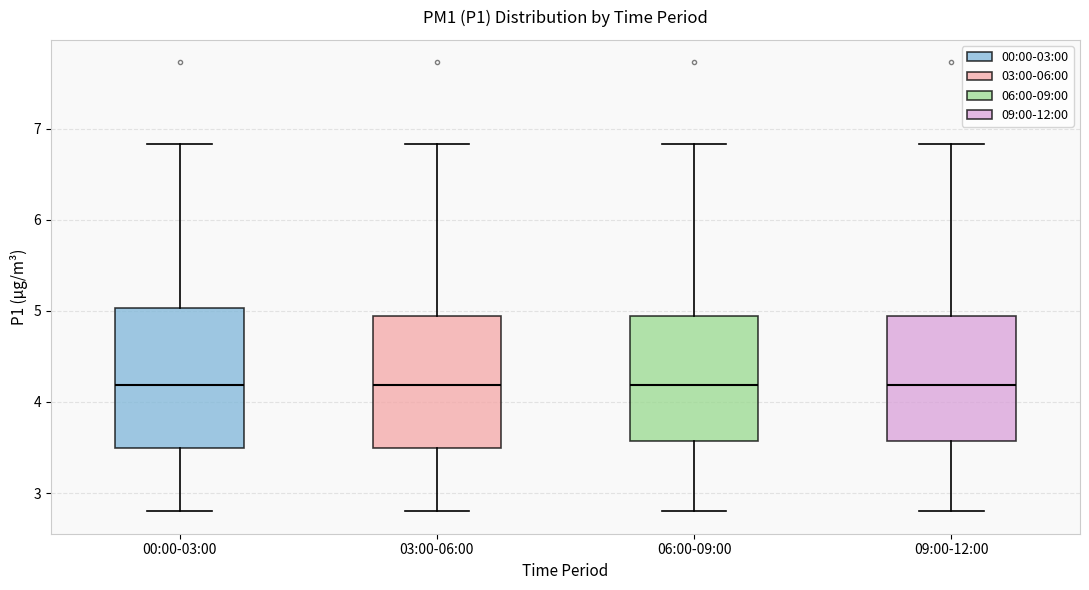

Reading left to right, read every box against the y-axis: the position of its median line, the range the box covers, and the ends of its whiskers. The values are not printed on the chart, so give them approximately, as read against the axis.

00:00-03:00: median 4.2, box 3.5 to 5.0, whiskers 2.8 to 6.8
03:00-06:00: median 4.2, box 3.5 to 4.9, whiskers 2.8 to 6.8
06:00-09:00: median 4.2, box 3.6 to 4.9, whiskers 2.8 to 6.8
09:00-12:00: median 4.2, box 3.6 to 4.9, whiskers 2.8 to 6.8